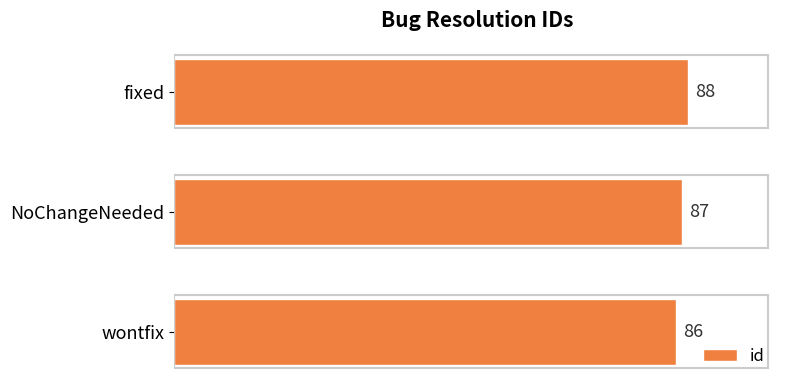

What is the average value?

87